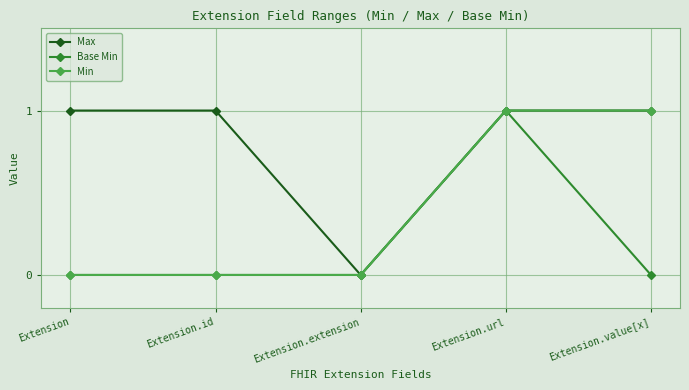

Rank the series by their average value, from highest to lowest.

Max, Min, Base Min